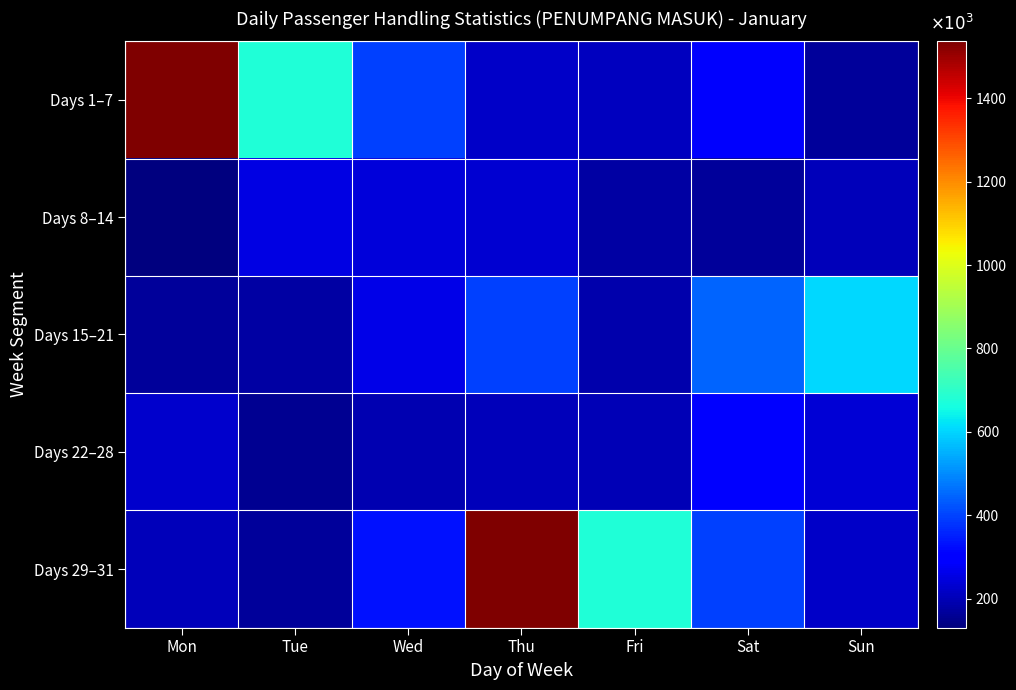

At which label is Days 8–14 closest to 193?

Sun